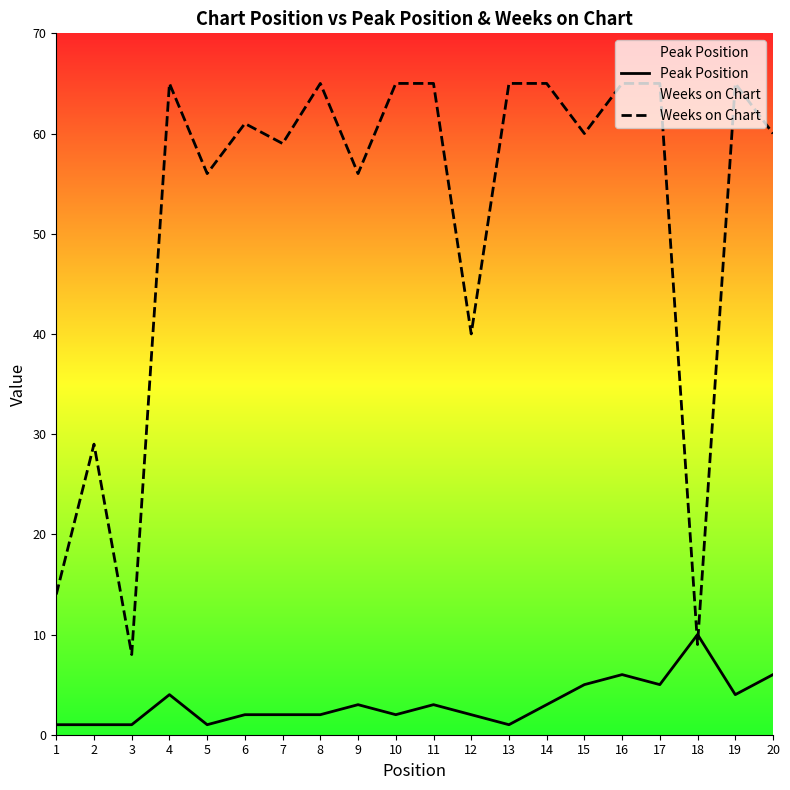

What is the value of the Peak Position point at the 4th from the left?

4